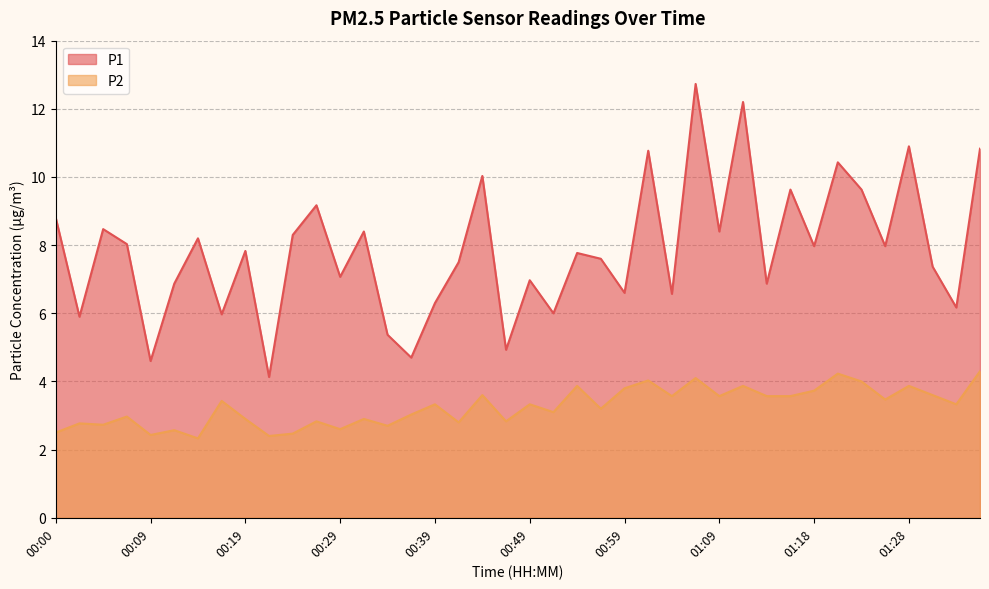

What is the difference between the maximum and minimum values in the P1 series?

8.6